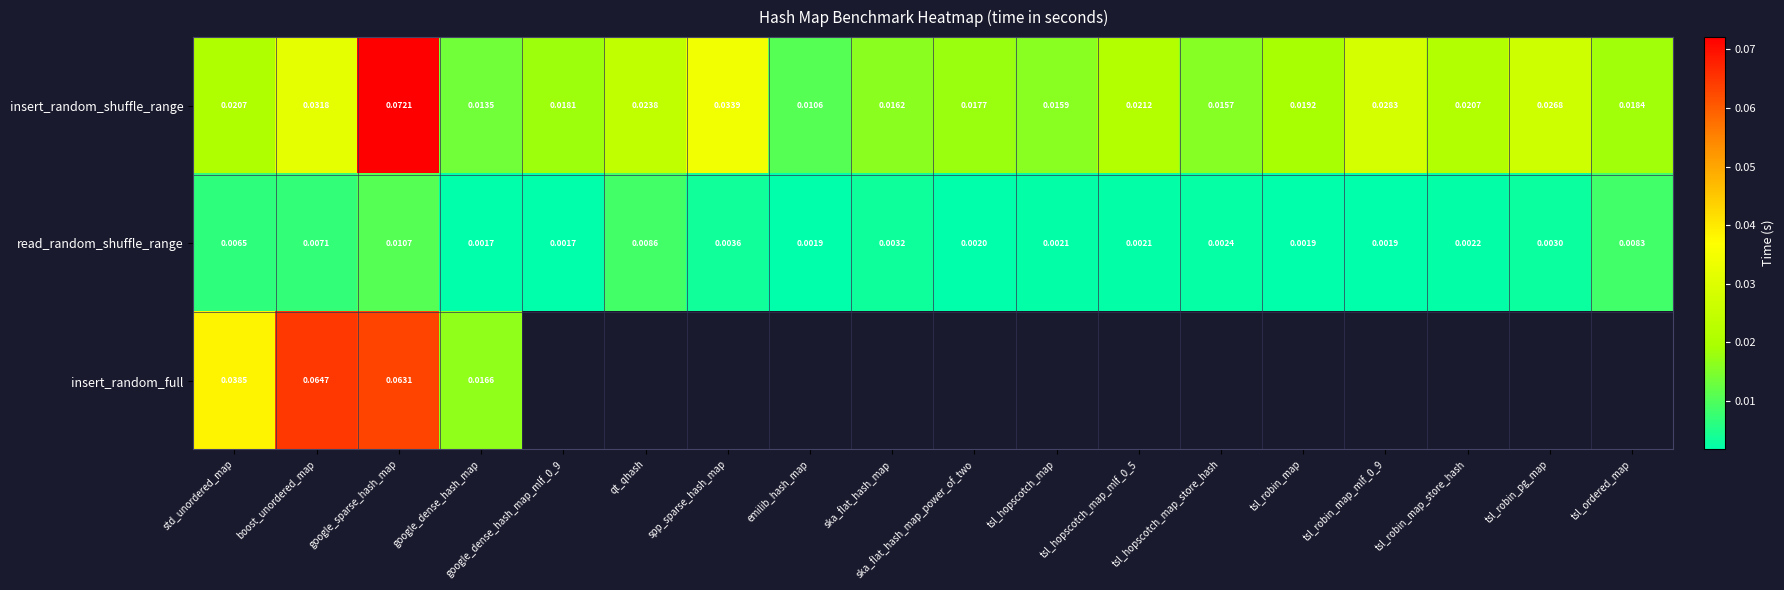

At which label does insert_random_shuffle_range reach its minimum?

emilib_hash_map